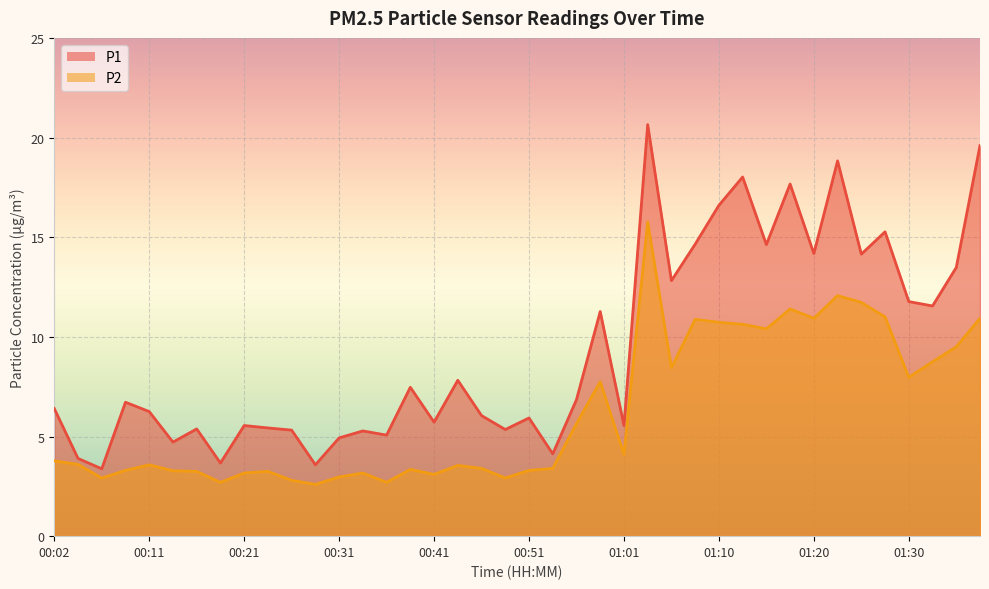

Is it true that P2 equals 3.3 at 00:51?

True